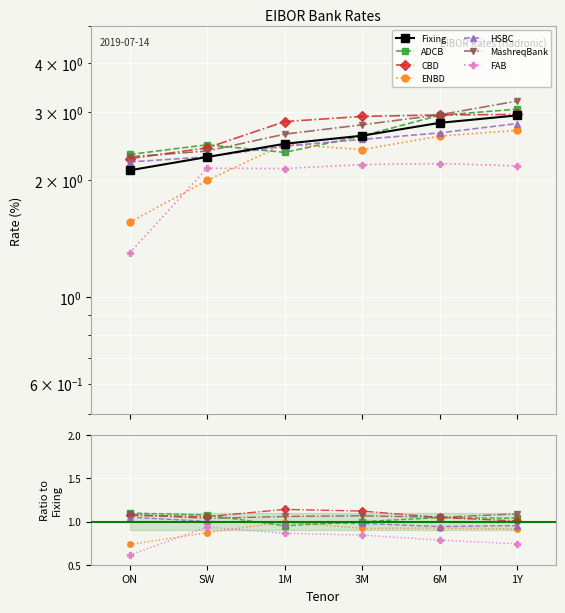

What is the sum of all CBD values?

16.4